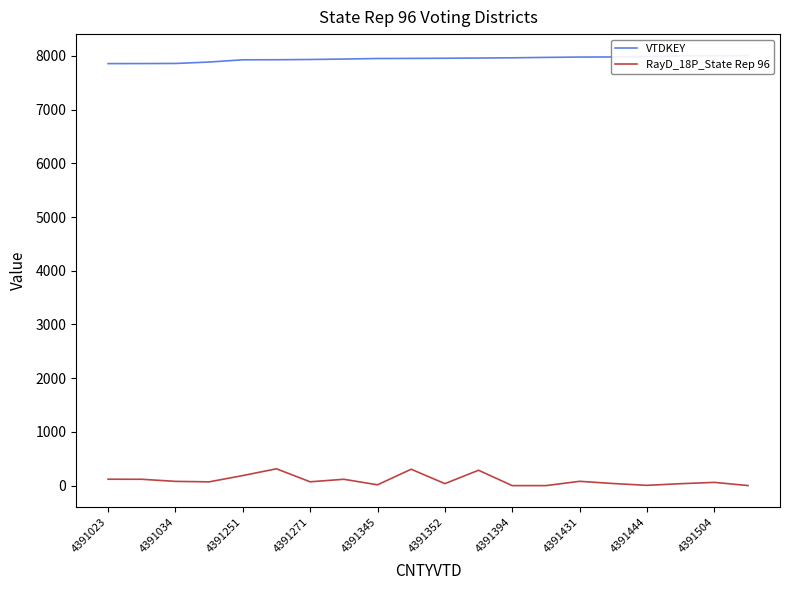

What is the maximum value shown in the chart?

8005